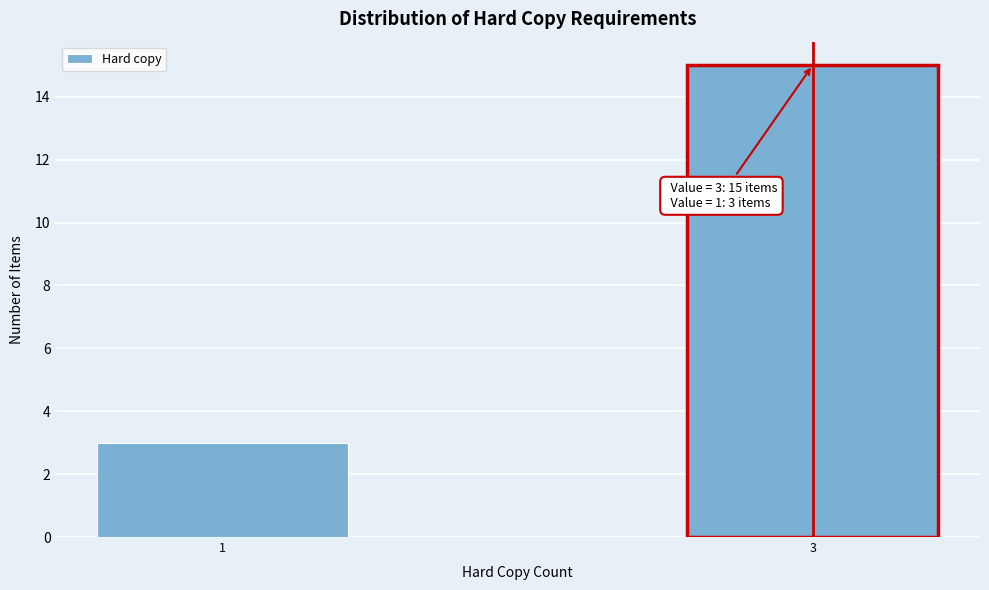

Reading left to right, what are all the values shown in this chart?

1=3	3=15